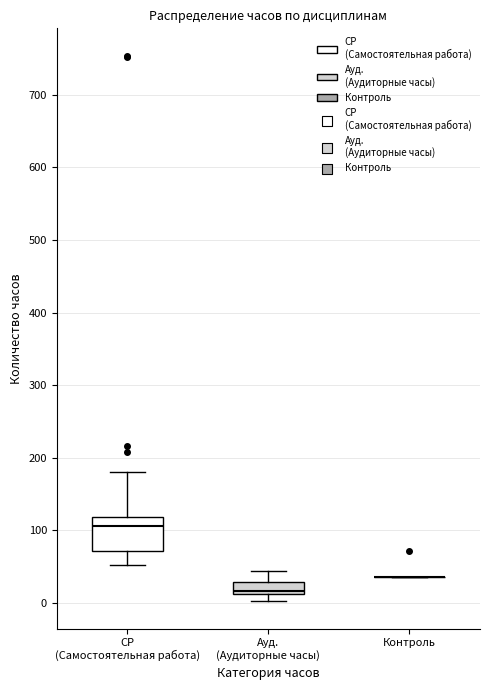

Where is the lower edge of the box for СР (Самостоятельная работа) on the y-axis? The values are not printed on the chart, so give them approximately, as read against the axis.

70